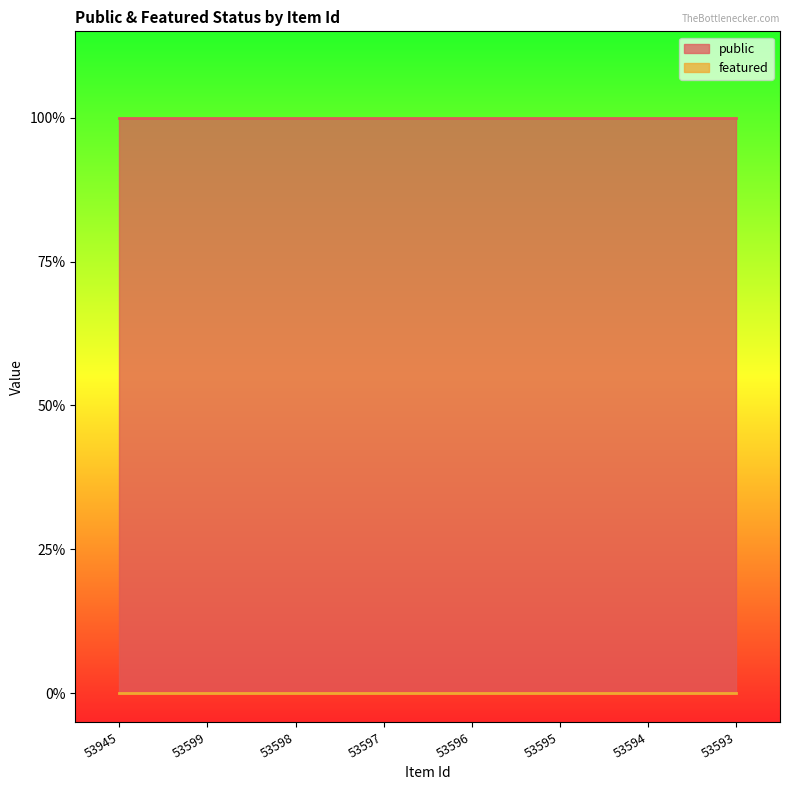

Reading right to left, what are all the values shown in this chart?

public: 1	1	1	1	1	1	1	1
featured: 0	0	0	0	0	0	0	0